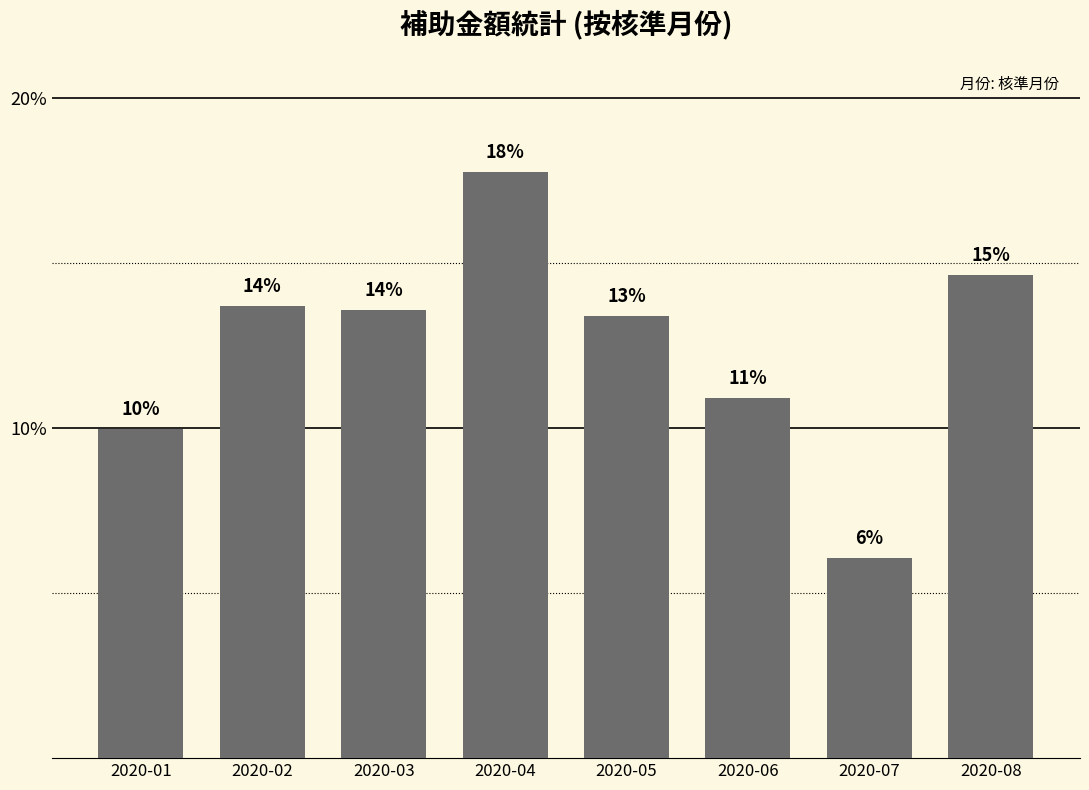

What is the ratio of the value at 2020-08 to the value at 2020-04?

0.8